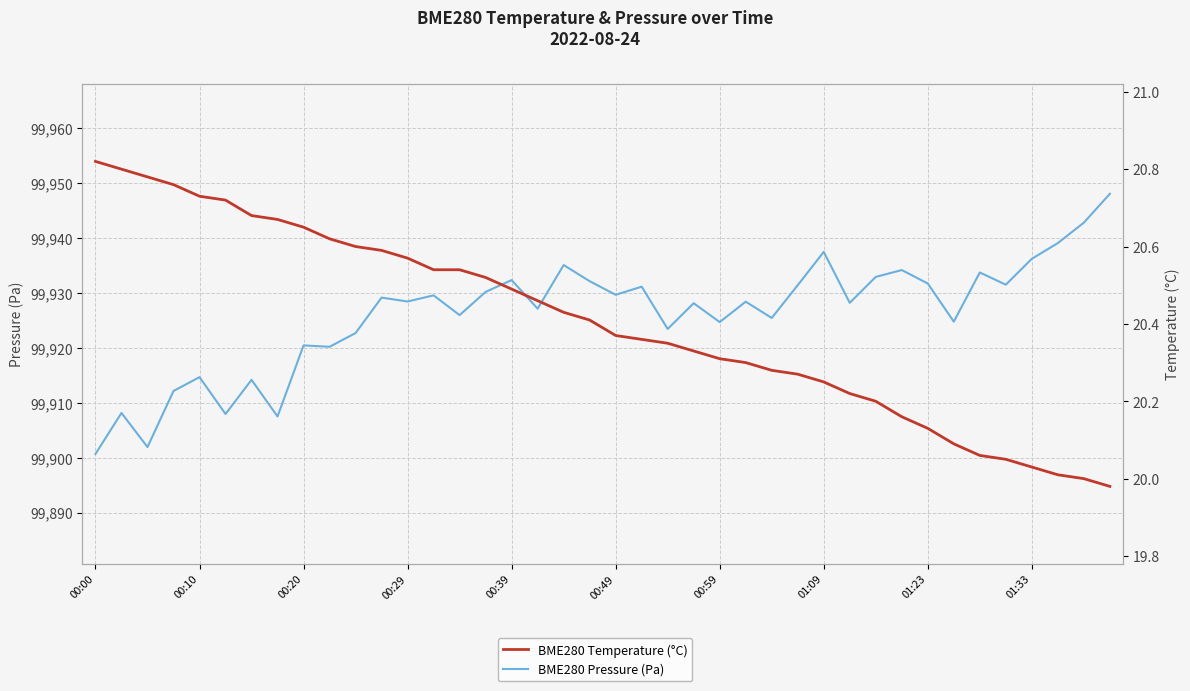

What position from the right is 22?

18